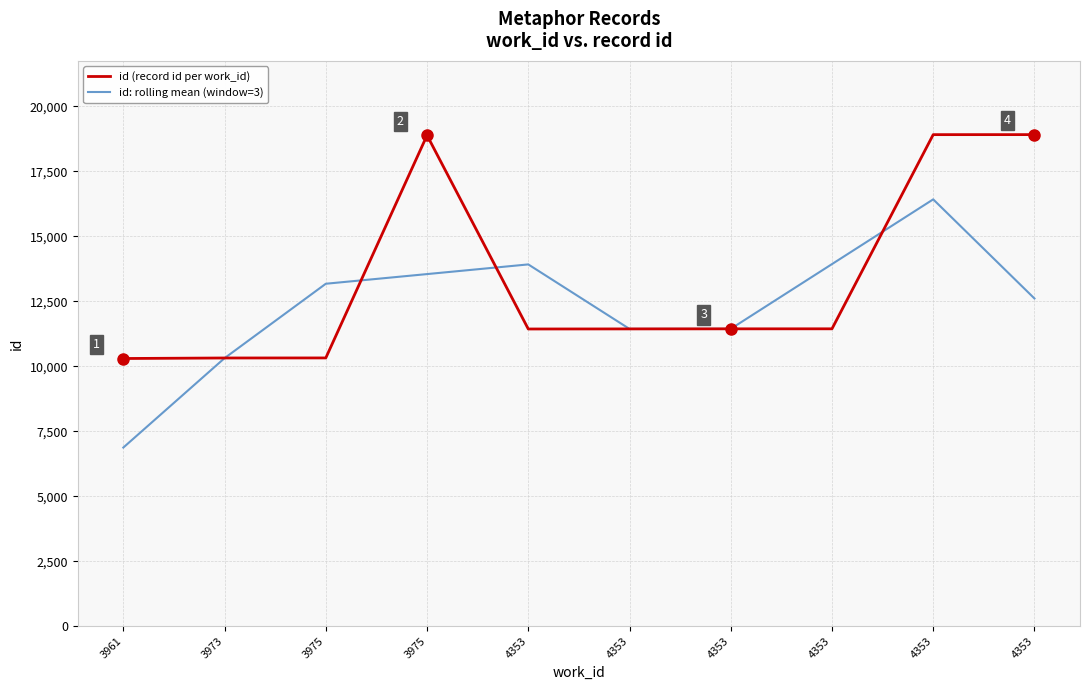

How many values in the id: rolling mean (window=3) series are below 13169?

5